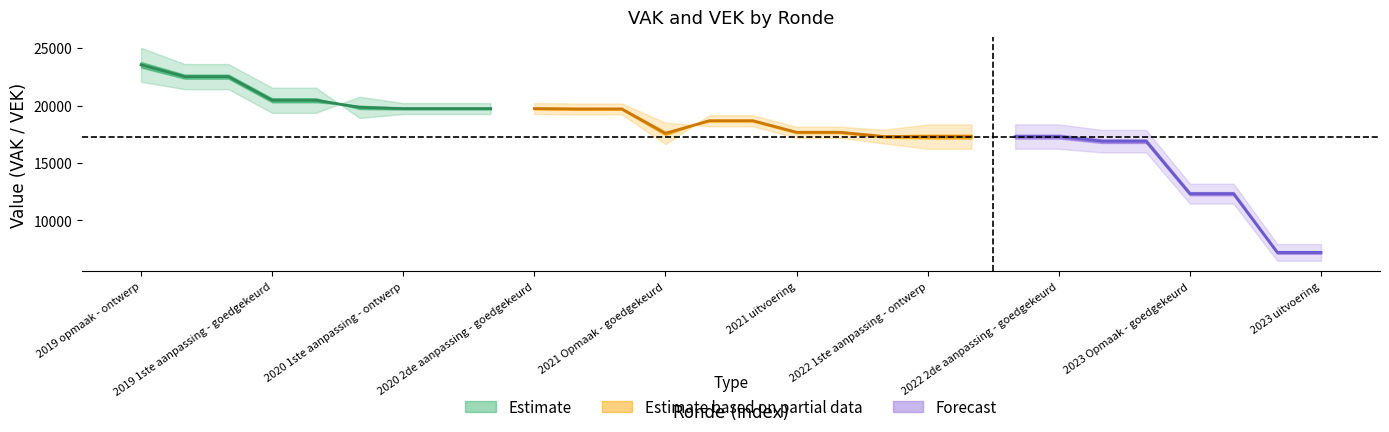

Reading right to left, what are all the values shown in this chart?

VAK: 6490	6490	11468	11468	15922	15922	16244	16244	16244	16244	16708	17196	17196	18203	18203	18517	20189	20189	20219	20219	20219	20219	20778	19372	19372	21430	21430	22076
VEK: 7947	7947	13201	13201	17884	17884	18367	18367	18367	18367	17906	18162	18162	19169	19169	16650	19237	19237	19267	19267	19267	19267	18929	21564	21564	23622	23622	25036
VRK: 0	0	0	0	0	0	0	0	0	0	0	0	0	0	0	0	0	0	0	0	0	0	0	0	0	0	0	0